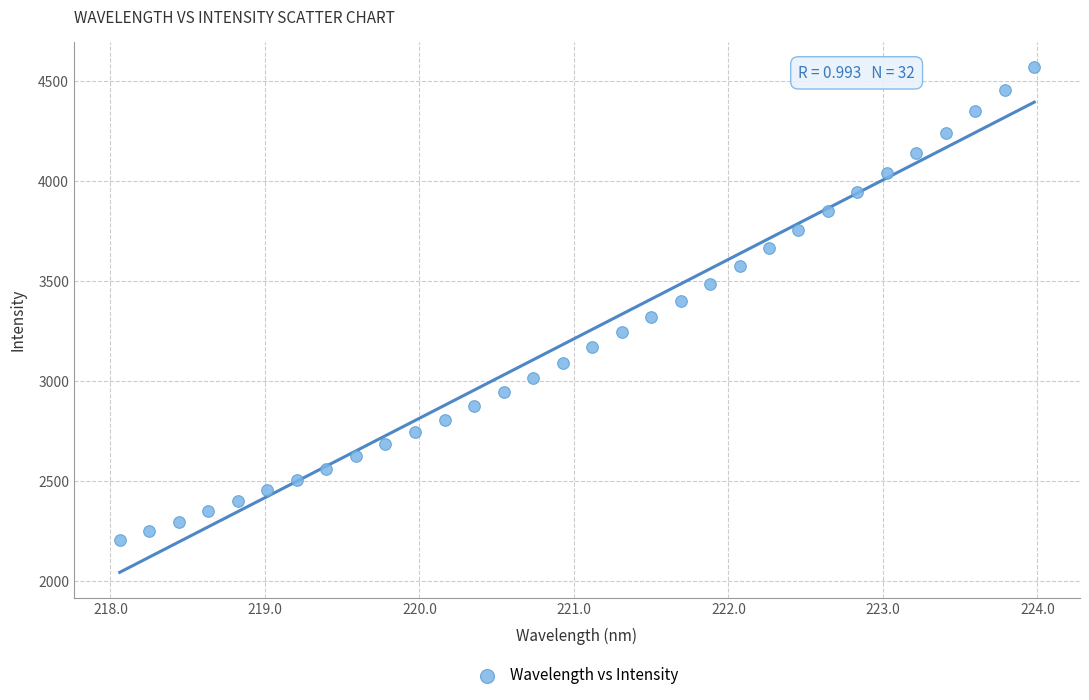

What is the range of Y values (max minus min)?

2363.1